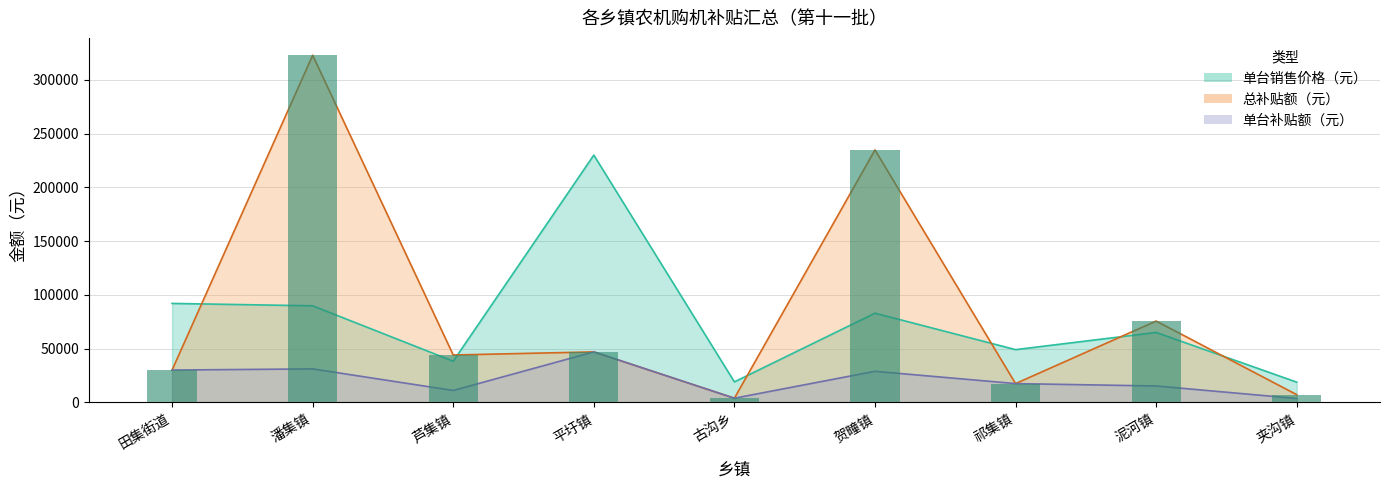

Are the bars horizontal?

No